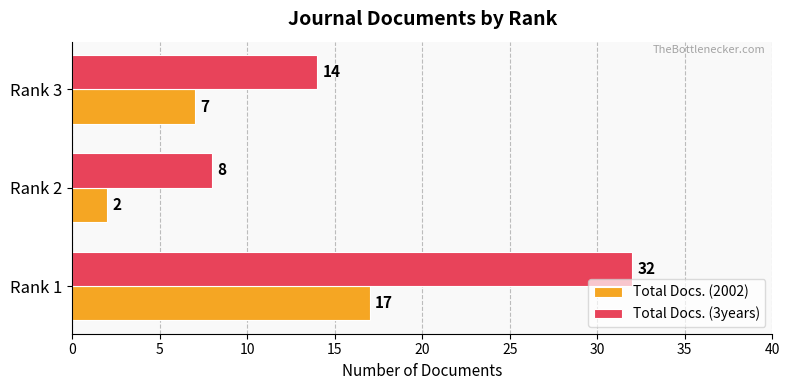

How many Total Docs. (2002) values are between 2 and 17?

3